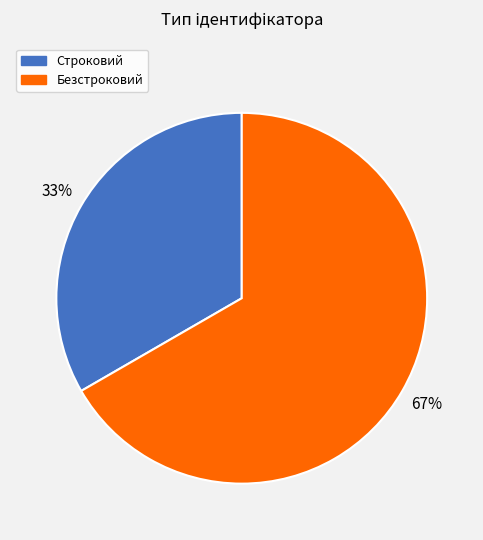

Which slice is the smallest?

Строковий